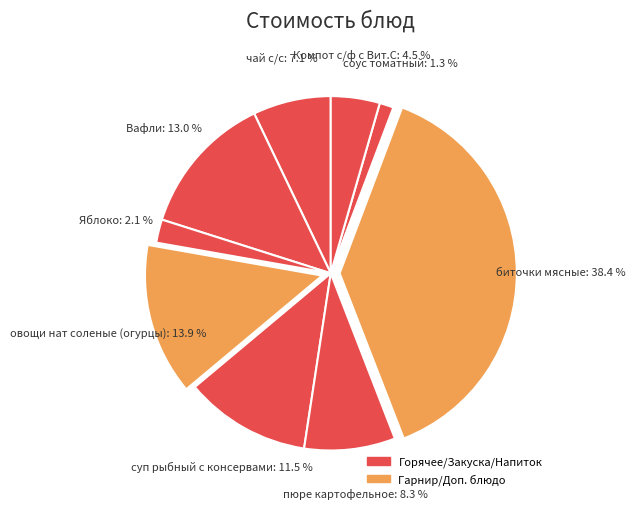

What is the ratio of the value at суп рыбный с консервами to the value at чай с/с?

1.6